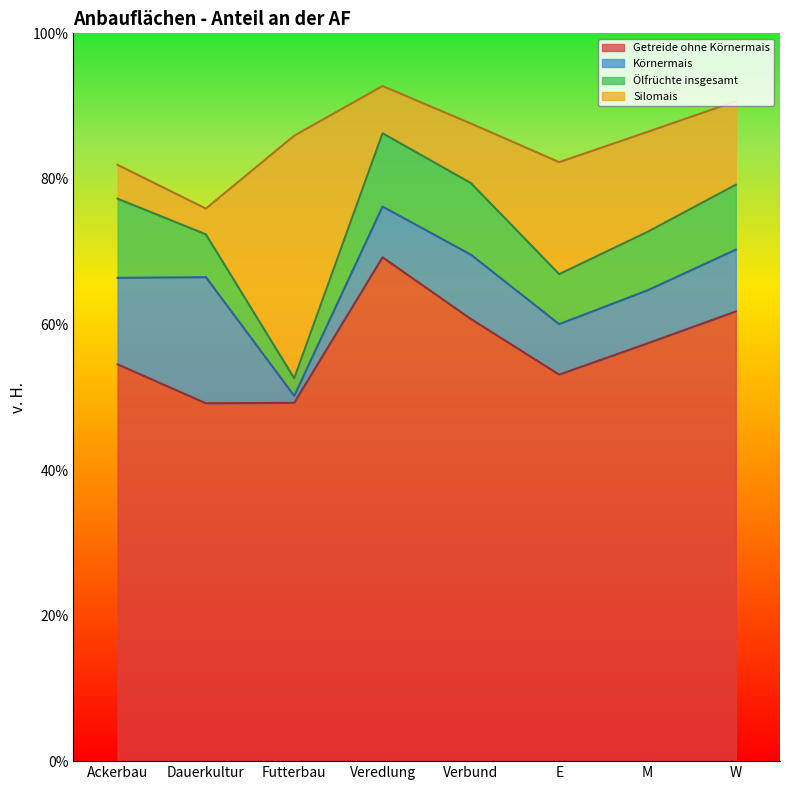

What is the label of the 1st point from the right?

W